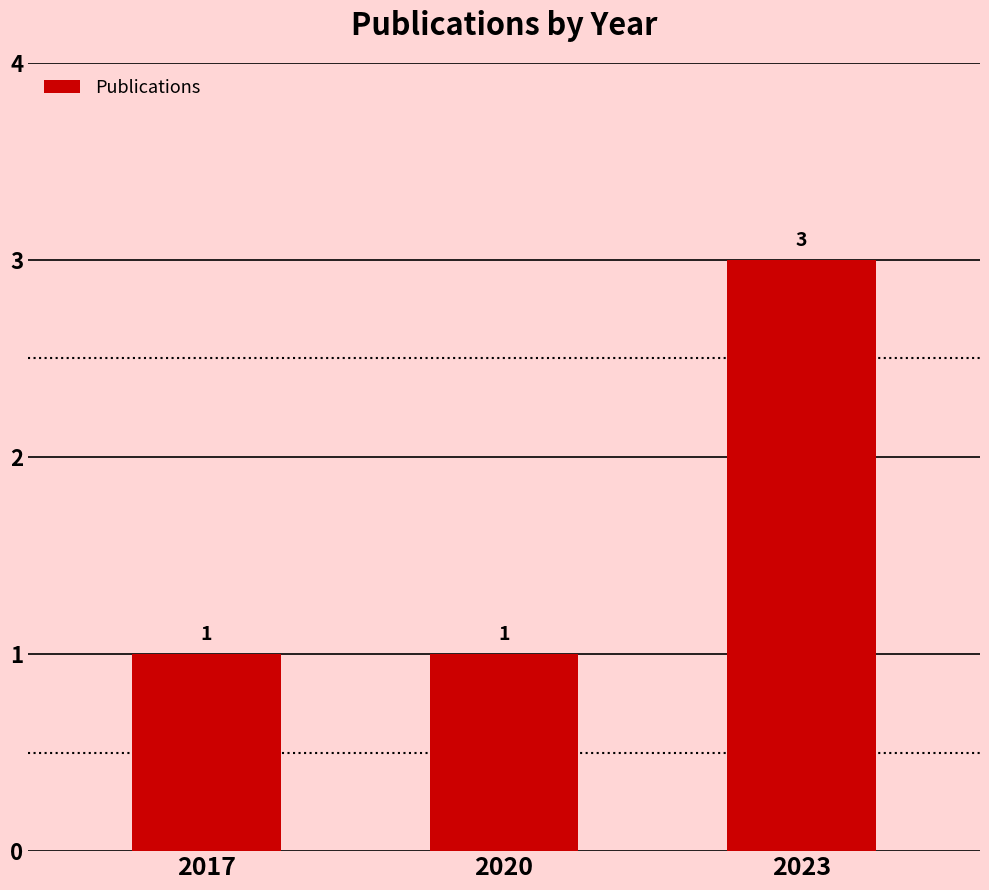

Reading right to left, transcribe all the data shown in this chart.

2023=3	2020=1	2017=1